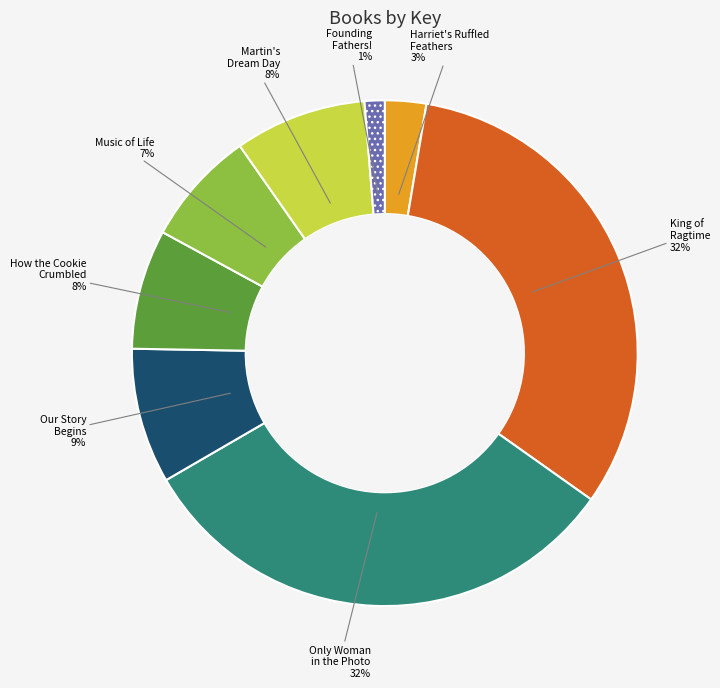

To the nearest percent, what is the average slice percentage?

12%